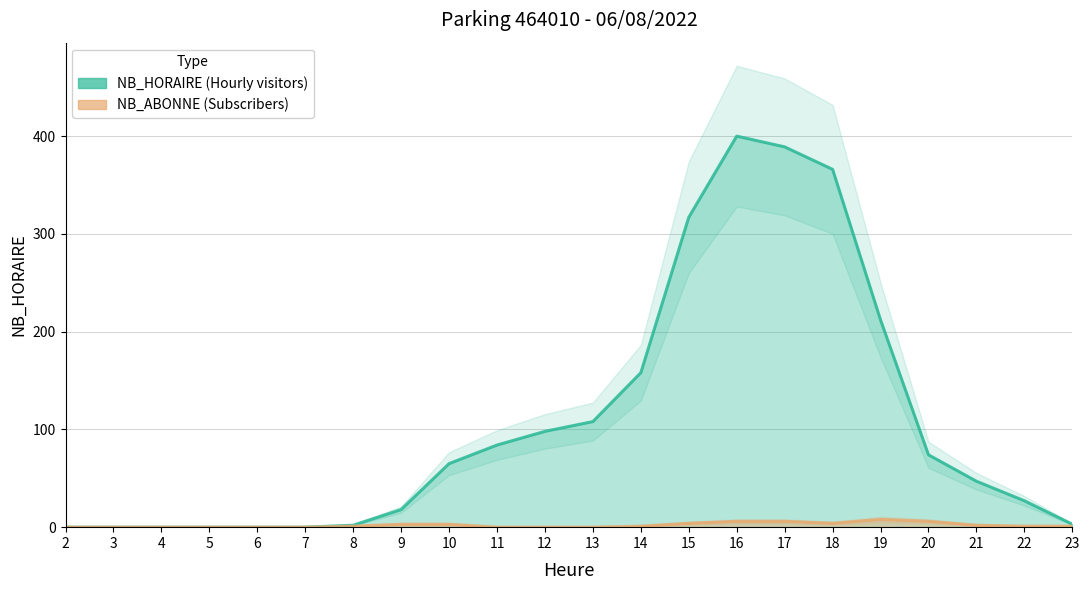

List the labels in order of NB_ABONNE value, largest first.

19, 16, 17, 20, 15, 18, 9, 10, 21, 8, 14, 22, 23, 2, 3, 4, 5, 6, 7, 11, 12, 13